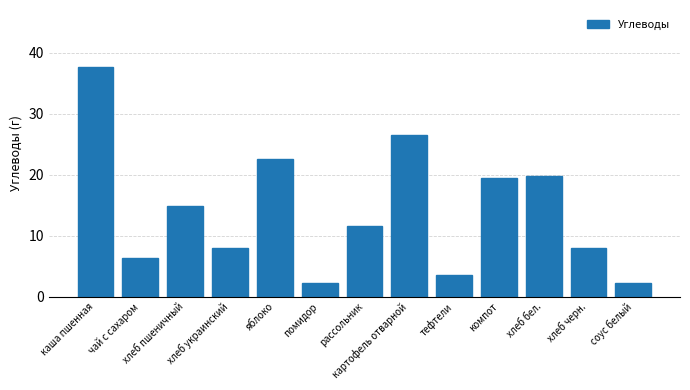

Is it true that the value at компот is 19.4?

True